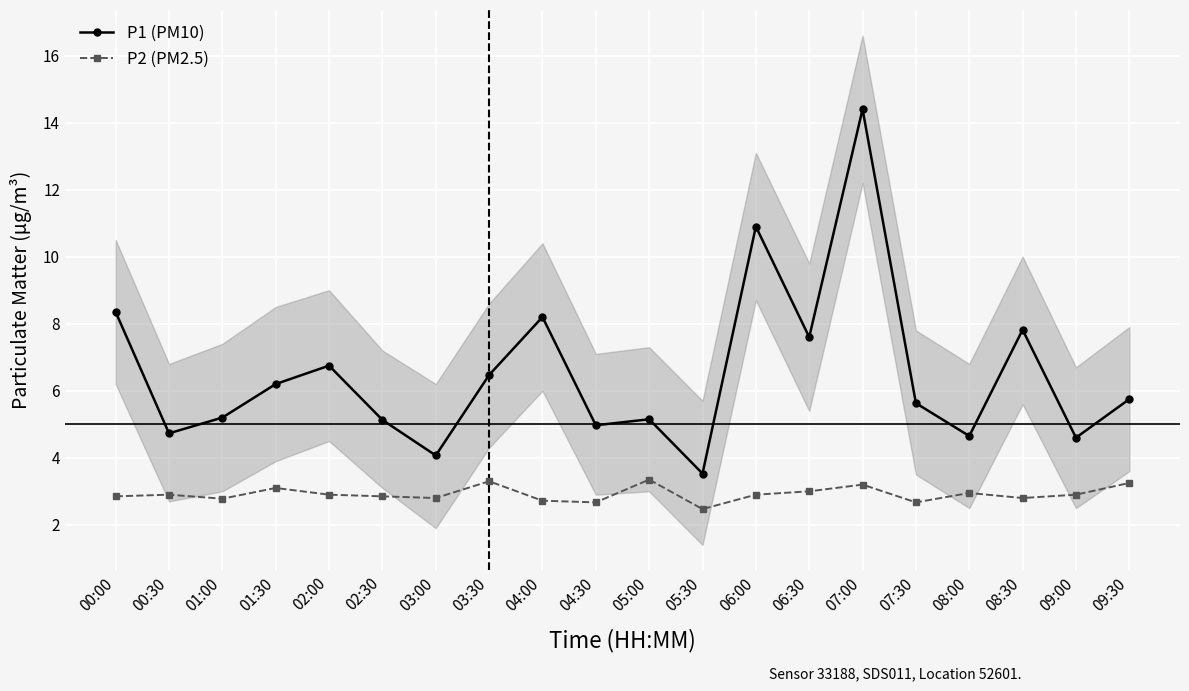

True or false: P1 (PM10) has more than 1 points higher than both neighbors.

True